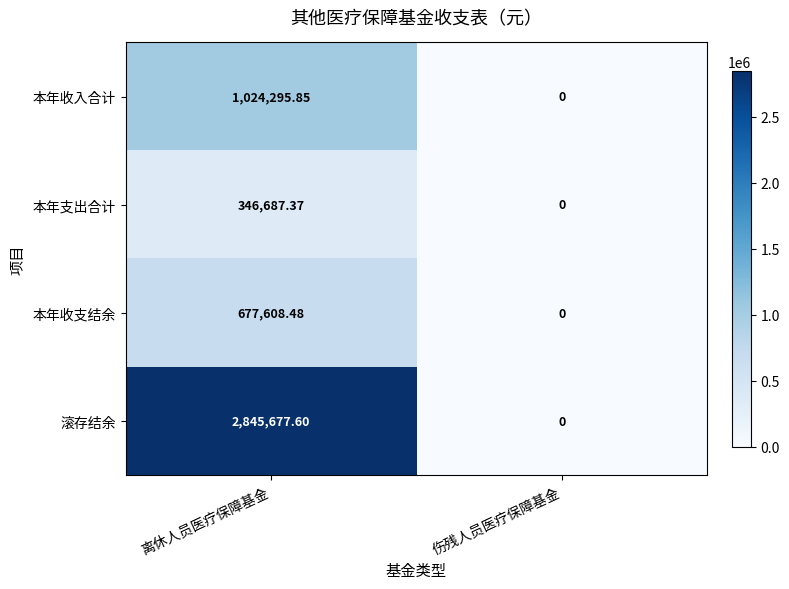

Which series changed the most between 离休人员医疗保障基金 and 伤残人员医疗保障基金?

滚存结余